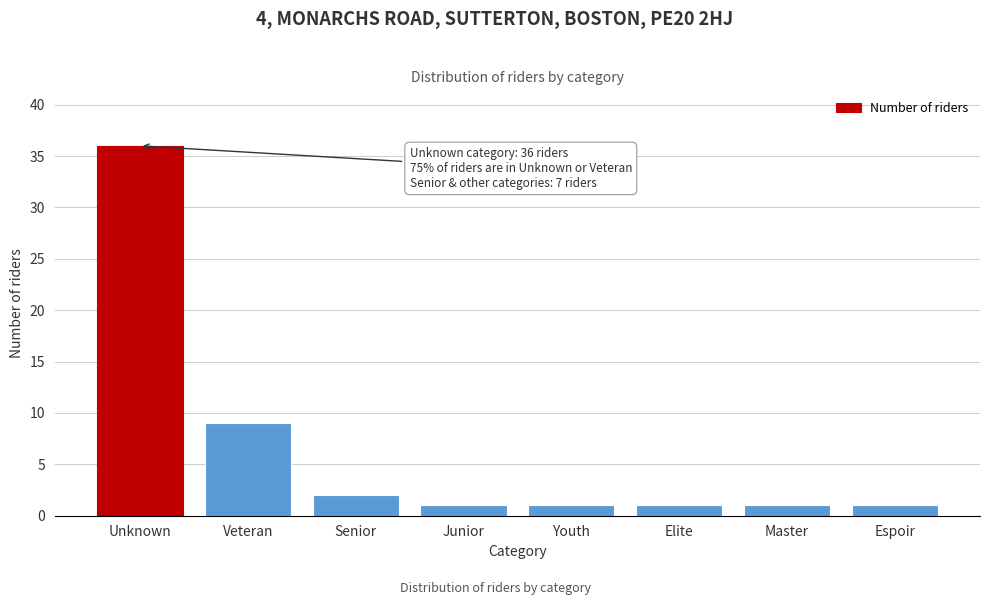

Reading right to left, transcribe all the data shown in this chart.

1	1	1	1	1	2	9	36